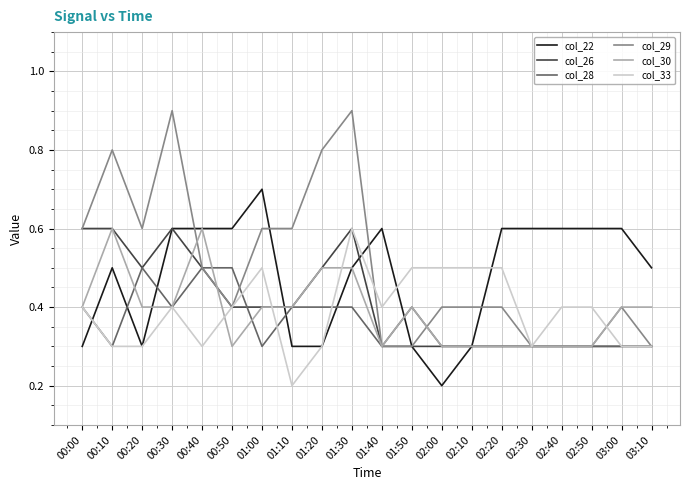

What is the average value of the col_26 series?

0.4